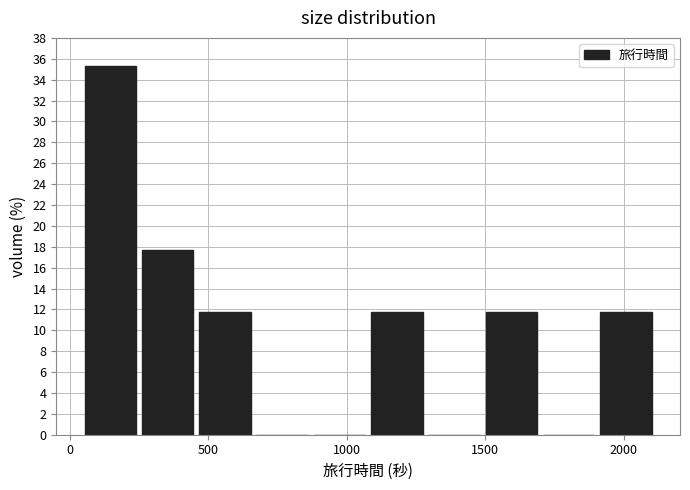

How tall is the bar that spans 1100 to 1300 on the x-axis? Neither the bar edges nor the heights are printed on the chart, so give them approximately, as read against the axes.

11.8